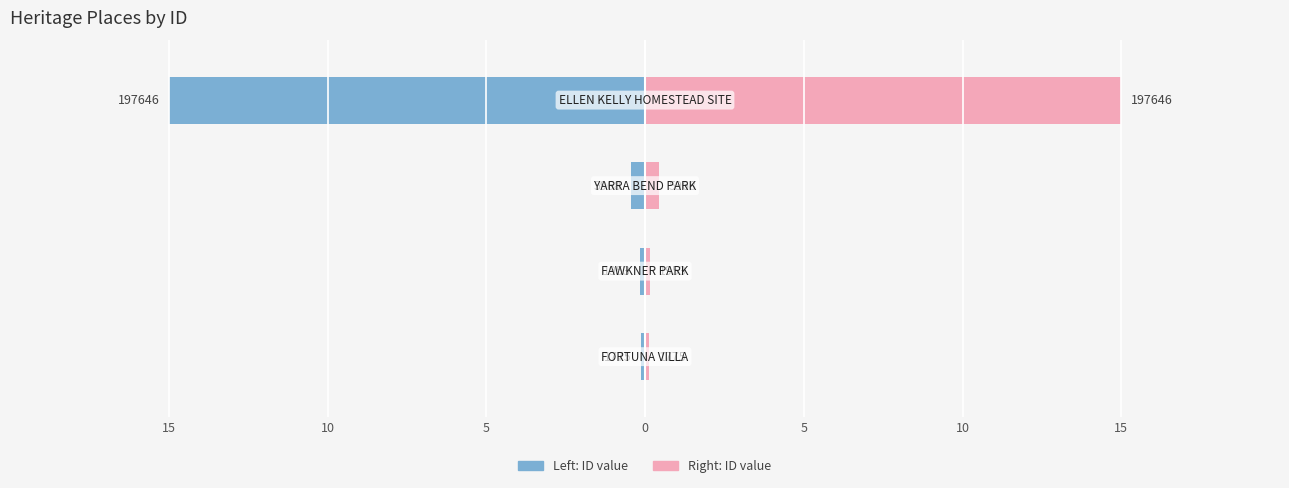

Reading left to right, list all the values displayed in this chart.

Heritage ID (left): 15=-0.1	10=-0.1	5=-0.5	0=-15.0
Heritage ID (right): 15=0.1	10=0.1	5=0.5	0=15.0